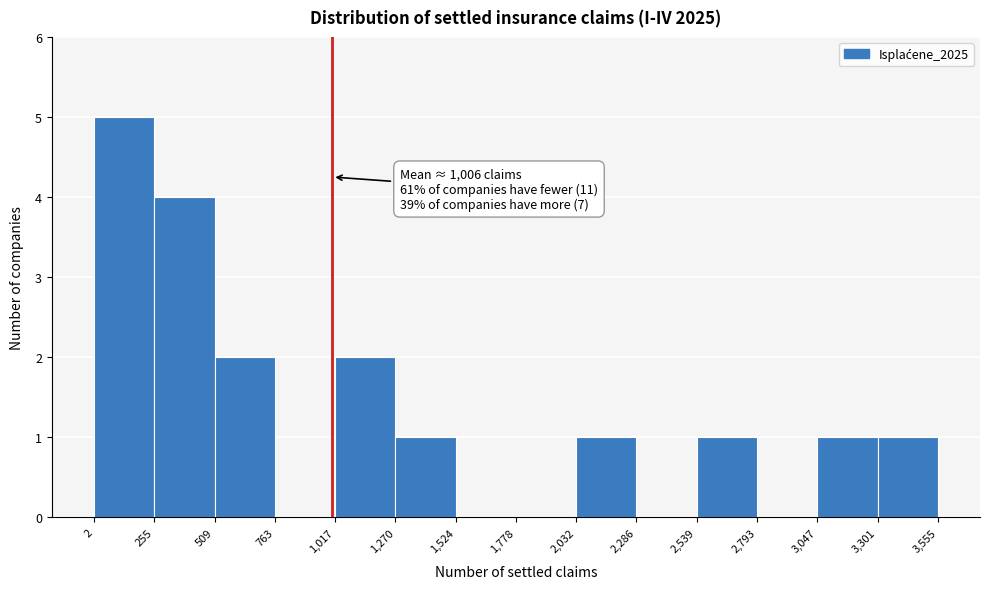

Over which range of the x-axis is the bar tallest?

2 to 255